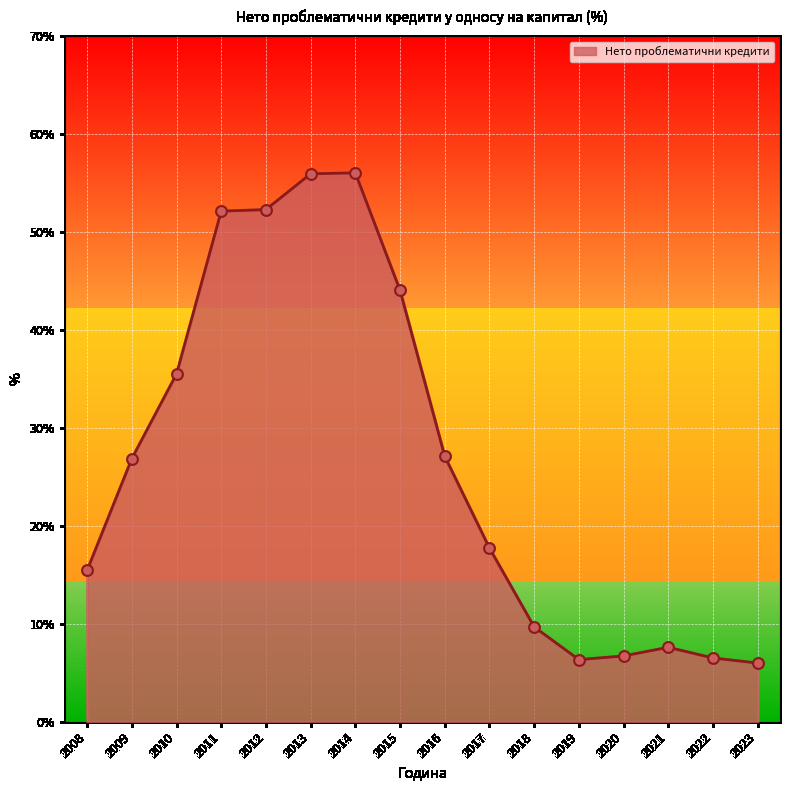

Approximately how many times larger is the value at 2018 compared to 2020?

1.4